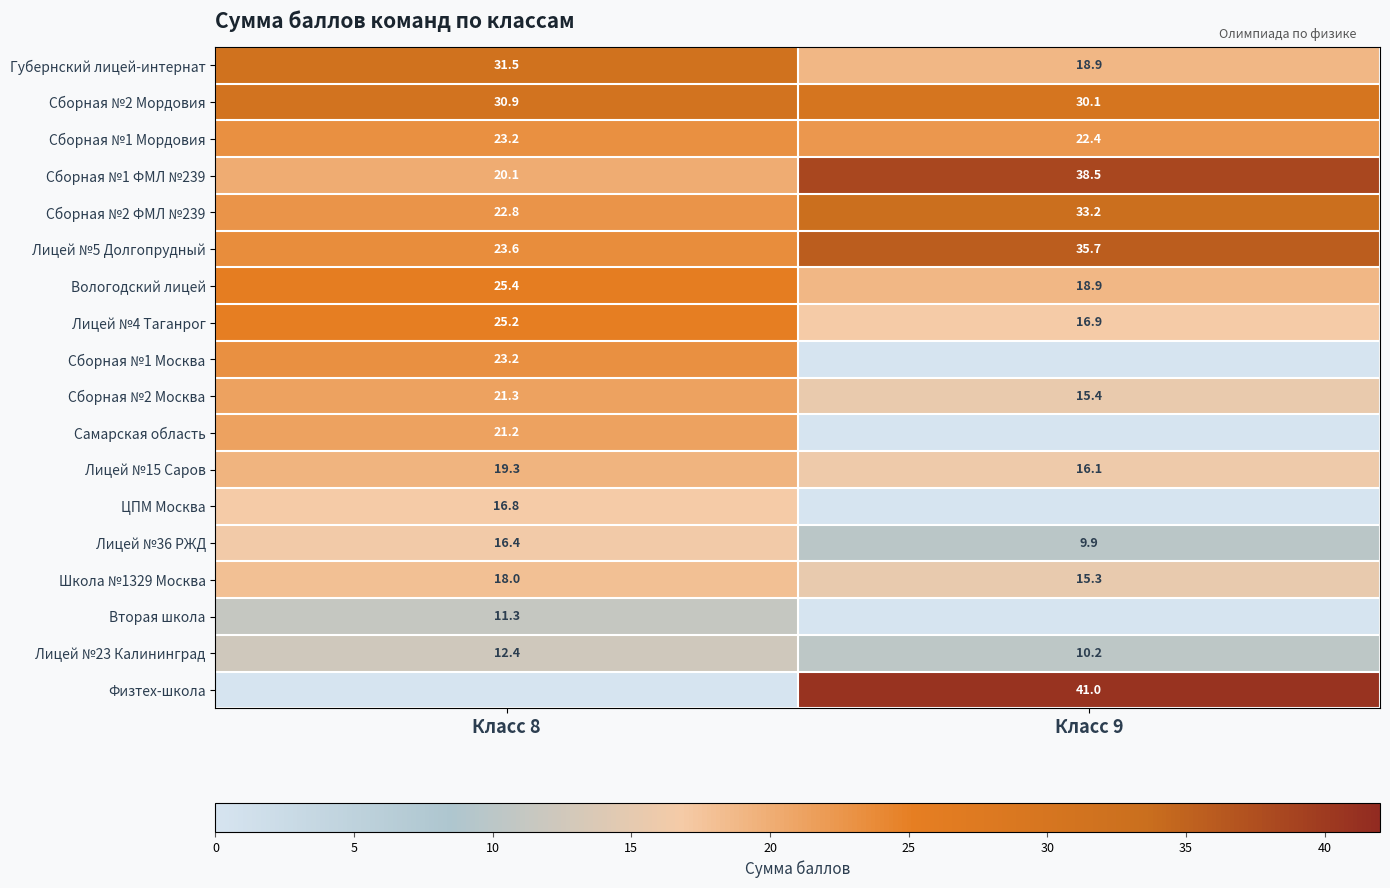

What is the difference between the Вологодский лицей values at Класс 8 and Класс 9?

6.5